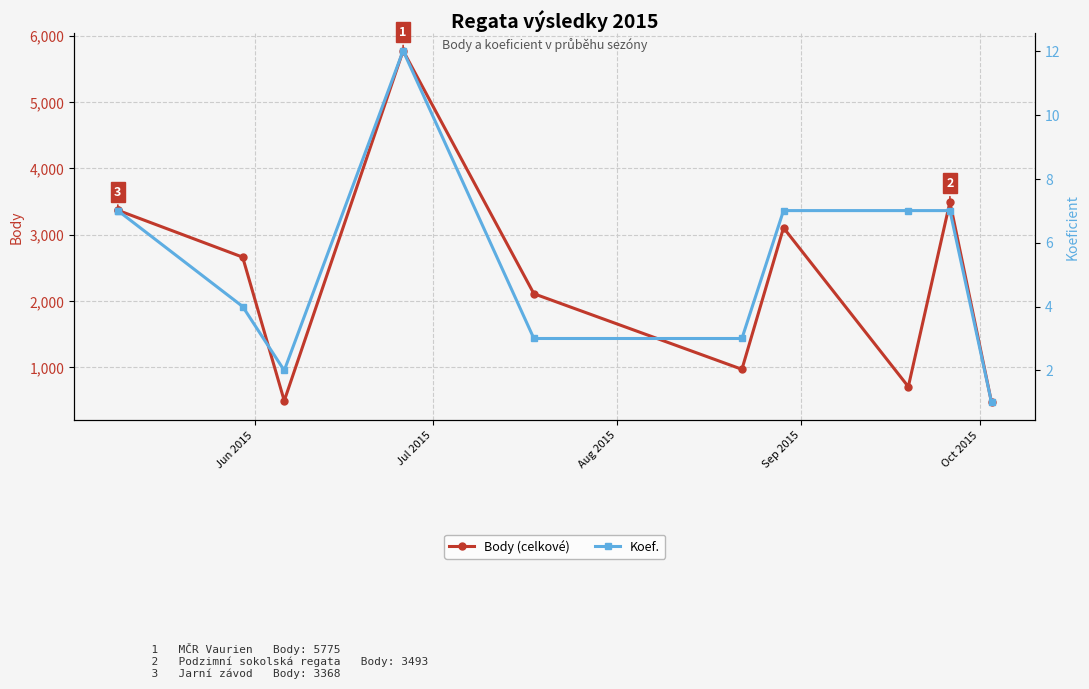

How many lines are shown in the chart?

2